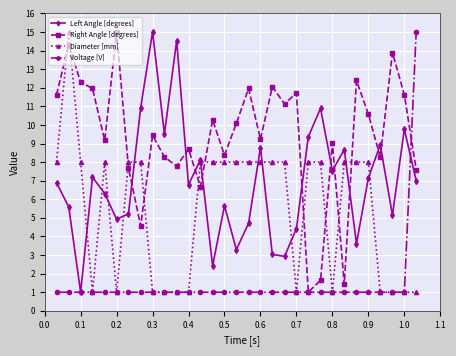

What are all the series names shown in the legend?

Left Angle [degrees], Right Angle [degrees], Diameter [mm], Voltage [V]